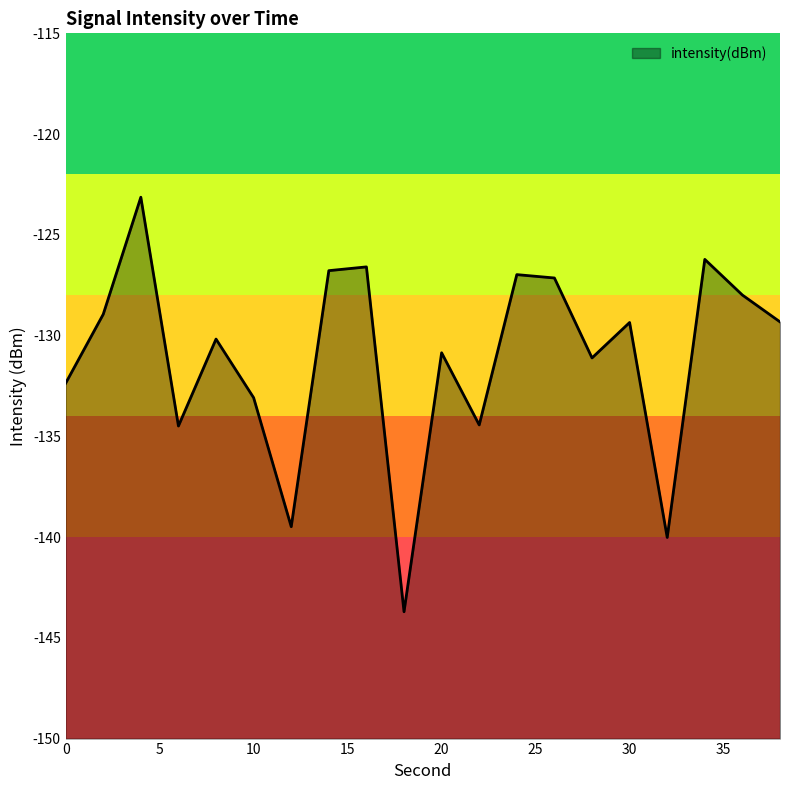

Reading left to right, extract all data points from this chart.

-132.4	-128.9	-123.1	-134.5	-130.2	-133.1	-139.5	-126.8	-126.6	-143.7	-130.9	-134.4	-127.0	-127.1	-131.1	-129.4	-140.0	-126.2	-128.0	-129.3